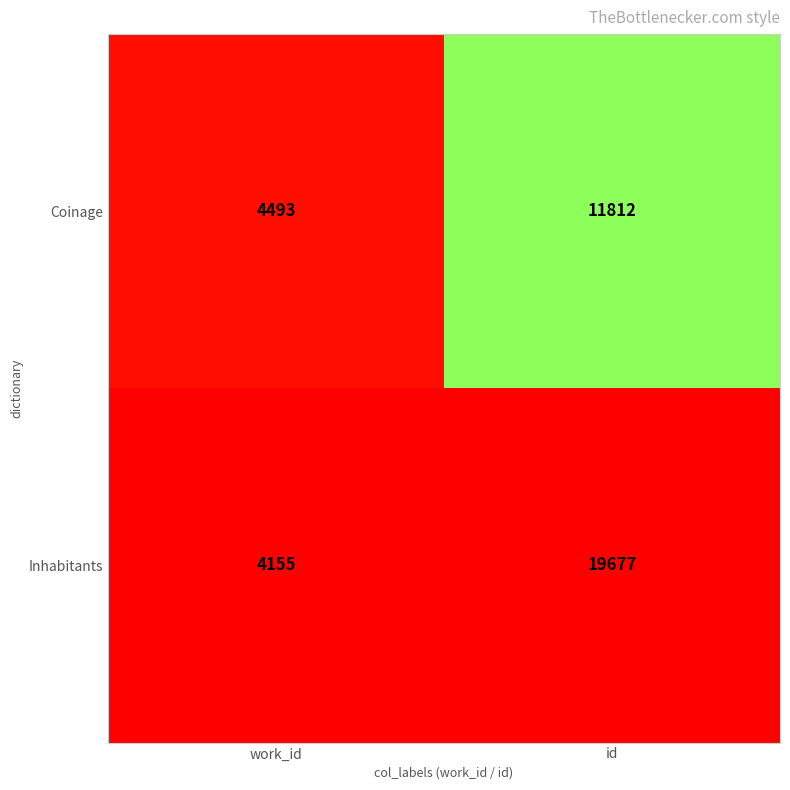

What is the minimum value shown in the chart?

4155